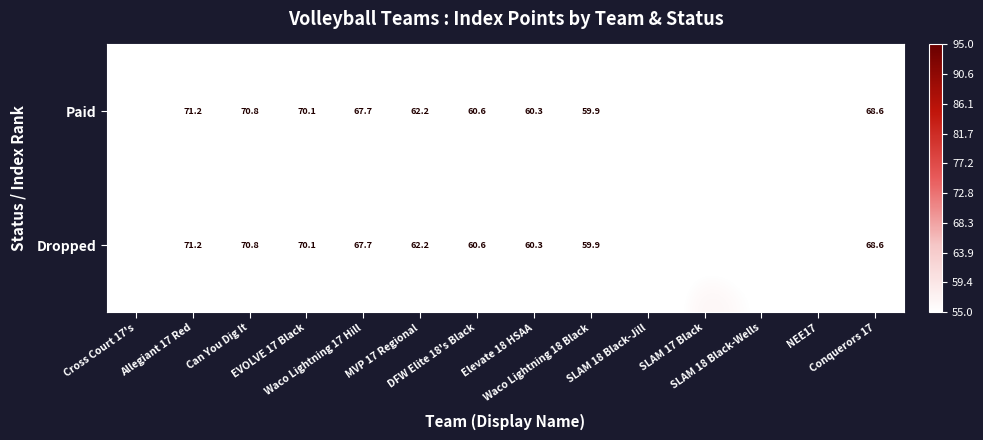

What is the sum of all Dropped values?

990.8